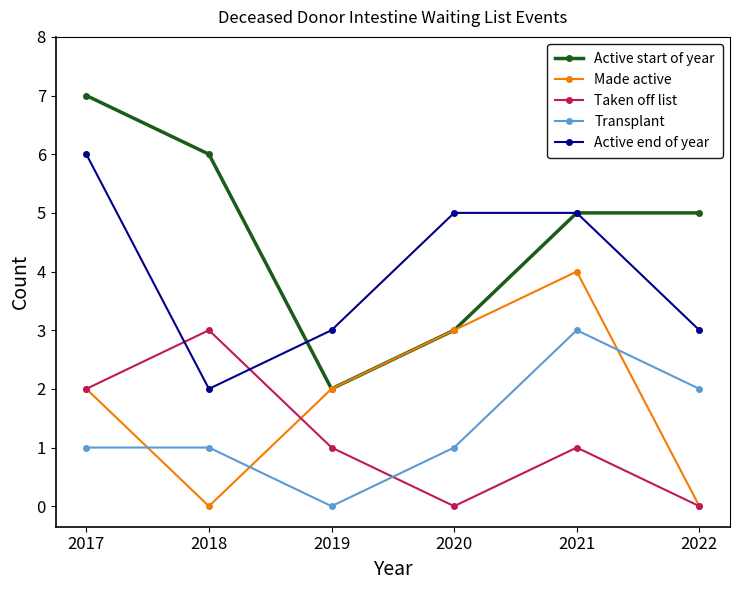

How many lines are shown in the chart?

5